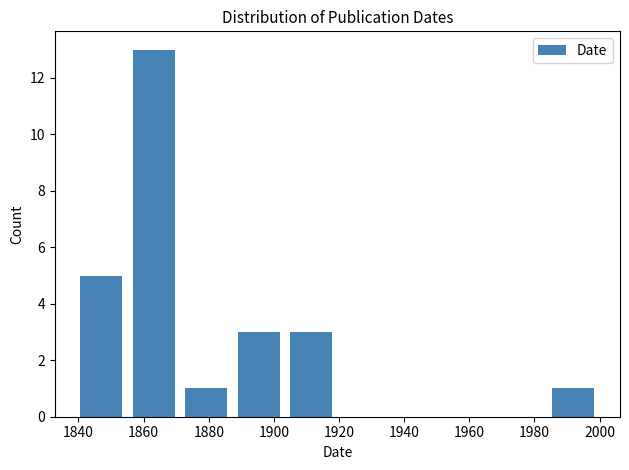

Reading left to right, list every bar in this chart as the range it spans on the x-axis followed by its height. Neither the bar edges nor the heights are printed on the chart, so give them approximately, as read against the axes.

1840 to 1856: 5
1856 to 1872: 13
1872 to 1888: 1
1888 to 1904: 3
1904 to 1920: 3
1920 to 1936: 0
1936 to 1952: 0
1952 to 1968: 0
1968 to 1984: 0
1984 to 2000: 1